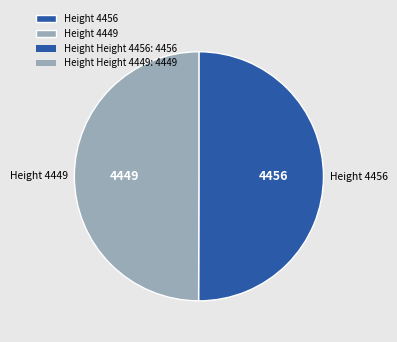

Approximately how many times larger is the value at Height 4456 compared to Height 4449?

1.0